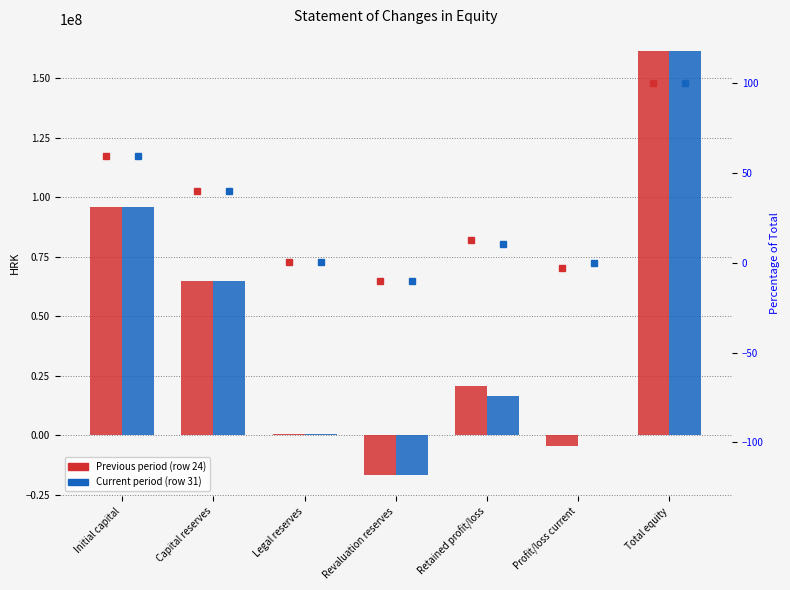

What is the difference between the second highest and minimum values in the Curr % of max series?

69.7